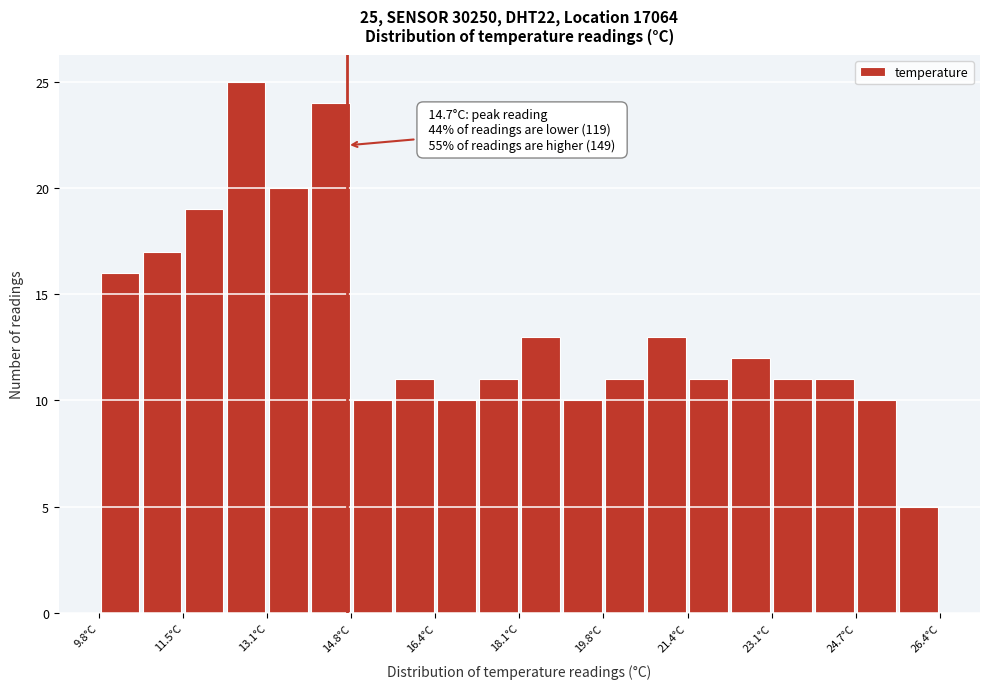

Which range on the x-axis has the tallest bar?

12.2 to 13.2